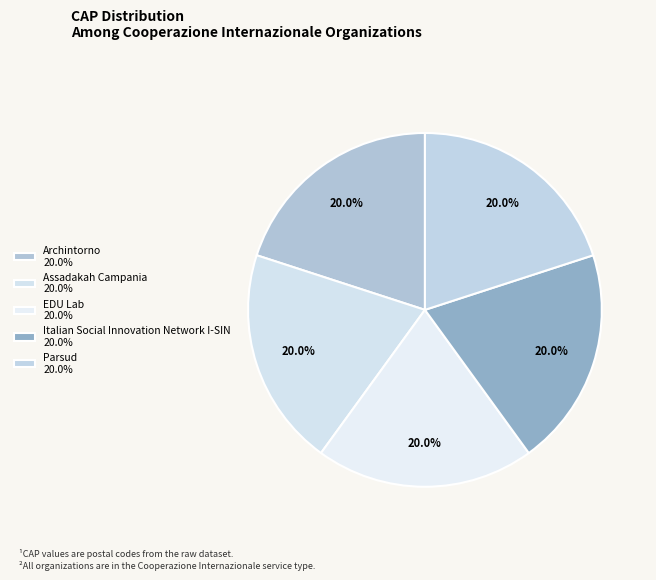

True or false: Italian Social Innovation Network I-SIN accounts for 9% of the total.

False